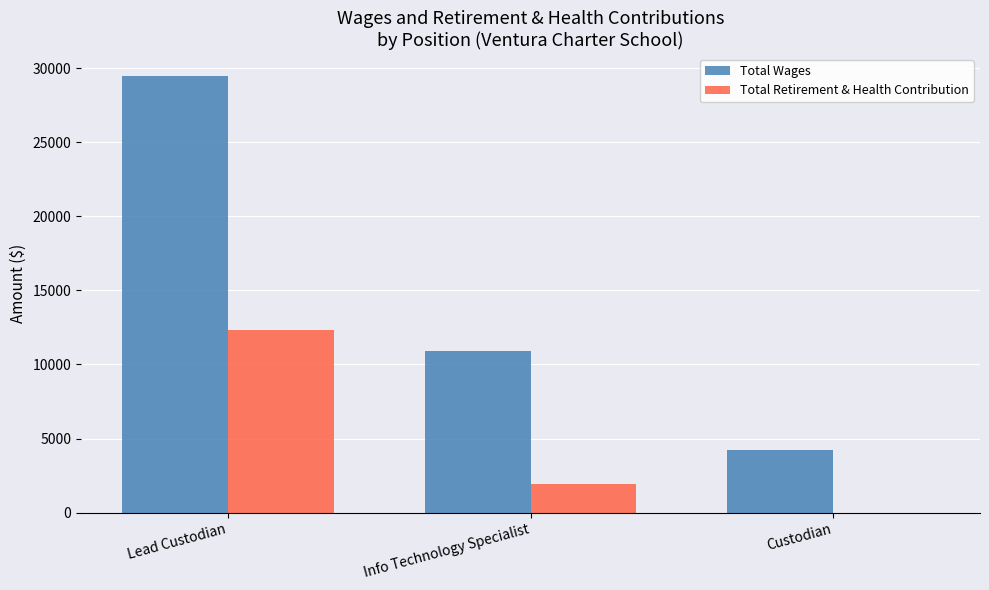

Where does the Total Retirement & Health Contribution series first go above 1931?

Lead Custodian